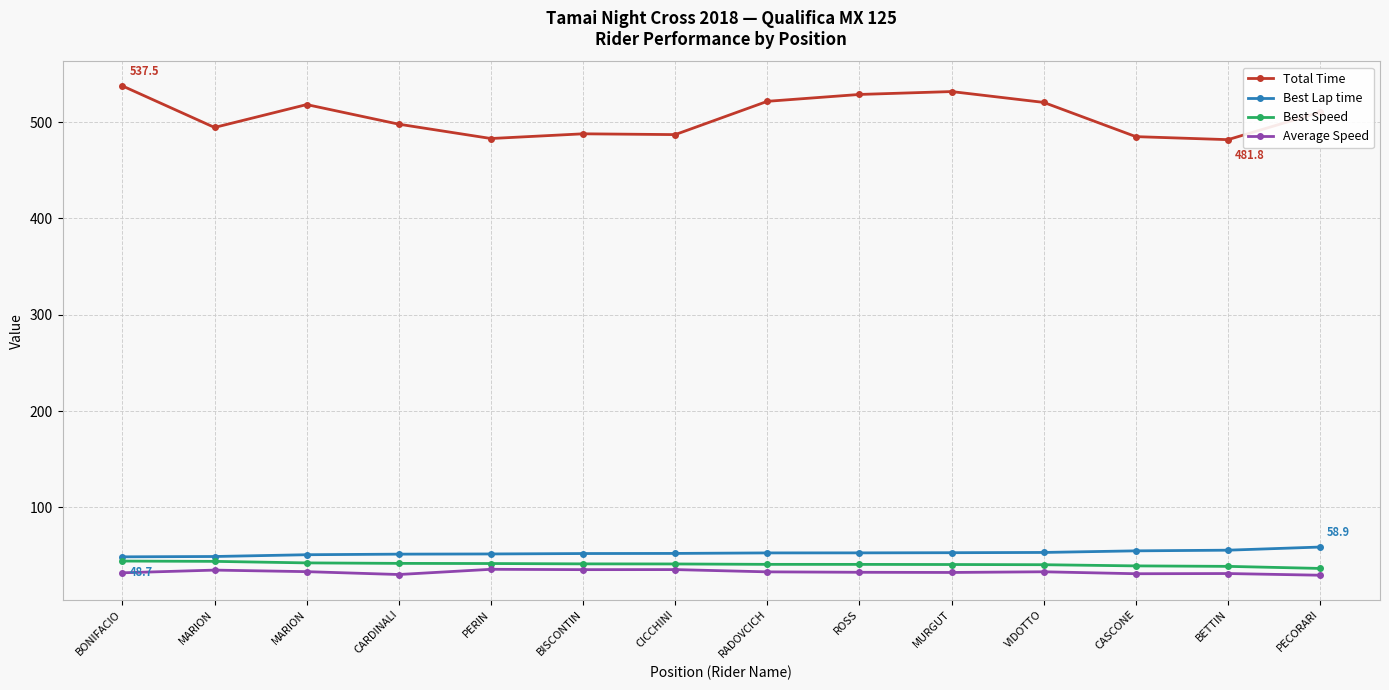

How many values in the Total Time series exceed 510?

7